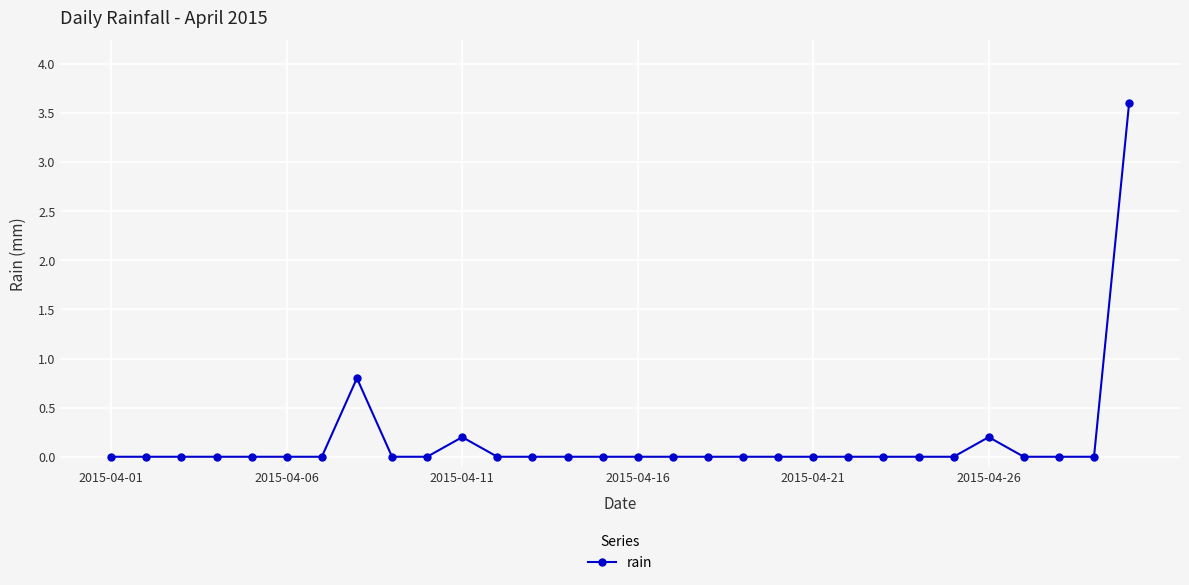

True or false: the data has more than 2 interior local peaks.

True